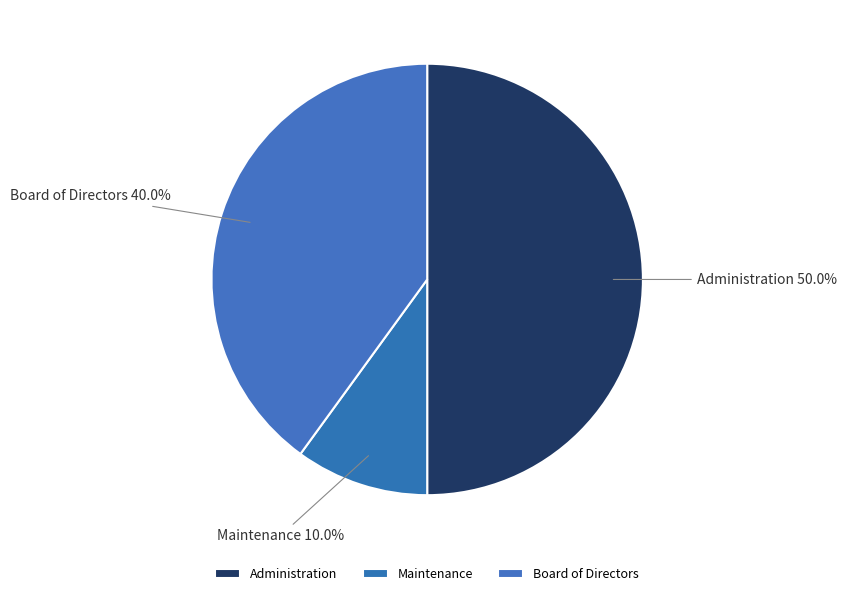

Do Board of Directors and Administration together represent more than half of the pie?

Yes